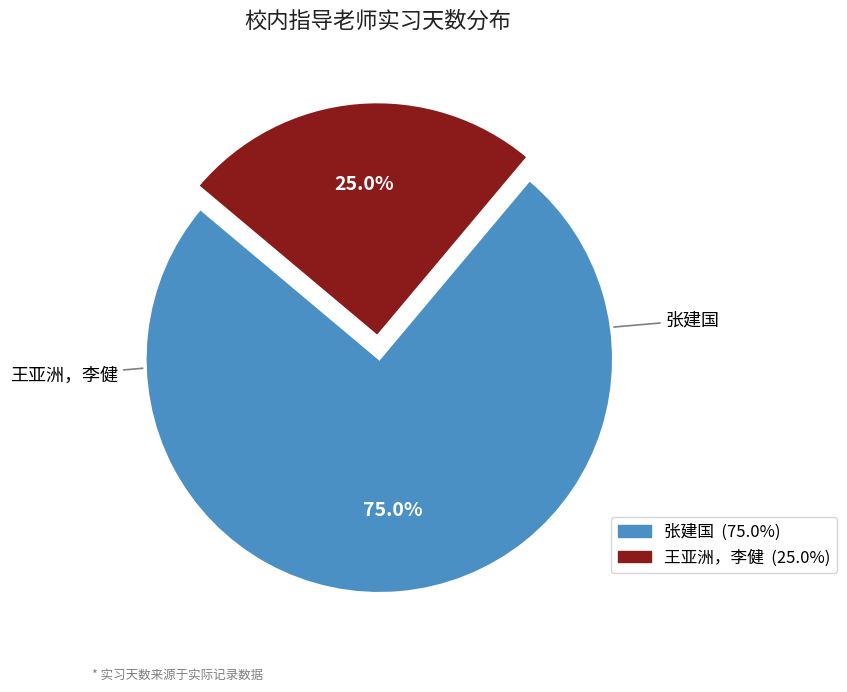

What is the ratio of the value at 王亚洲，李健 to the value at 张建国?

0.3